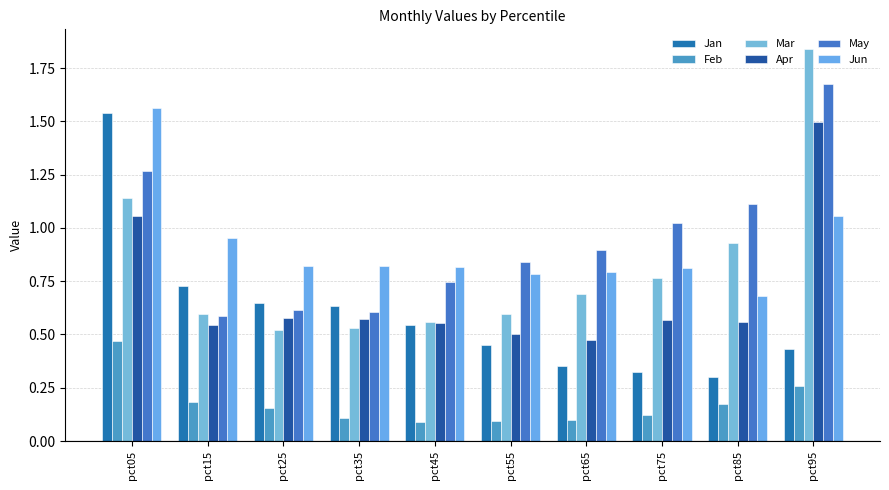

How many series are shown in this chart?

6